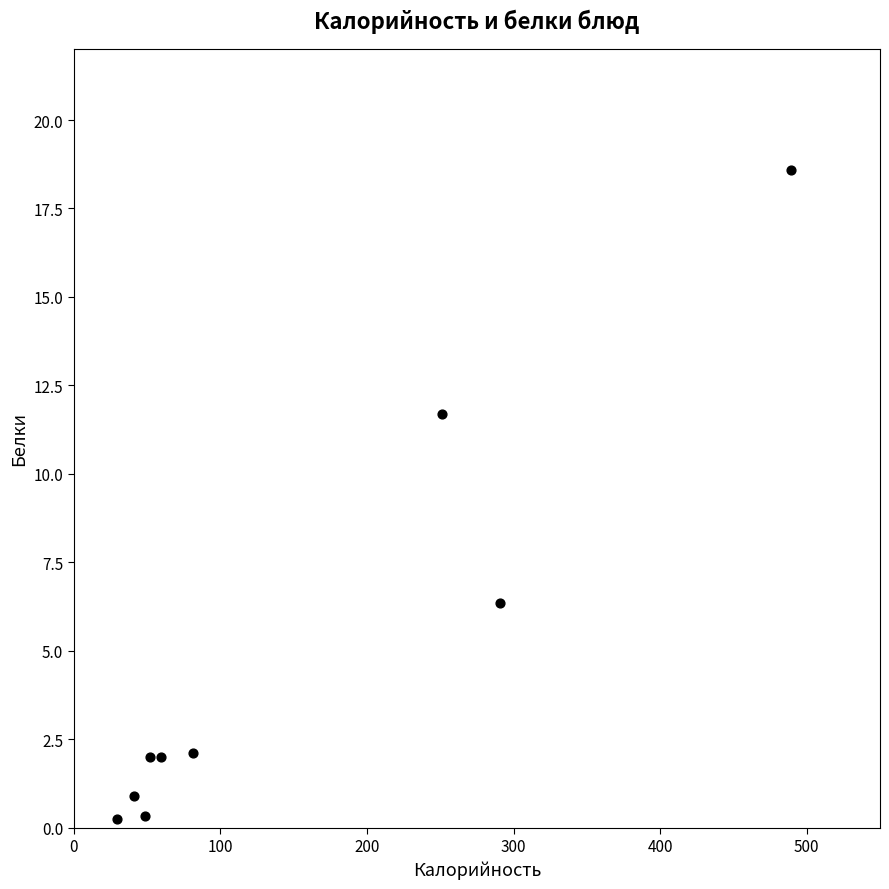

What is the average Y value?

4.9